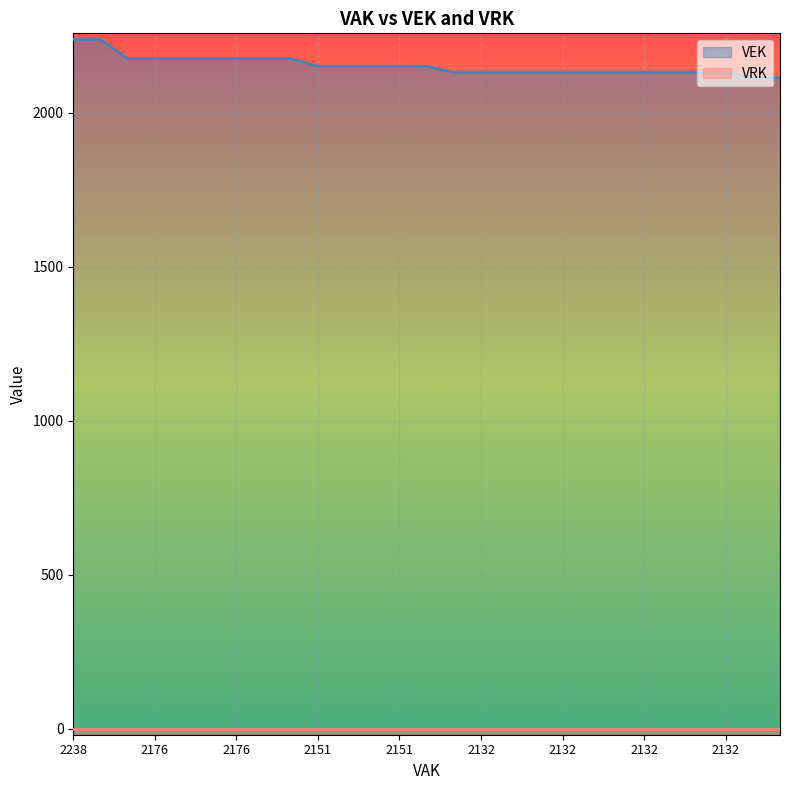

What is the minimum value shown in the chart?

0